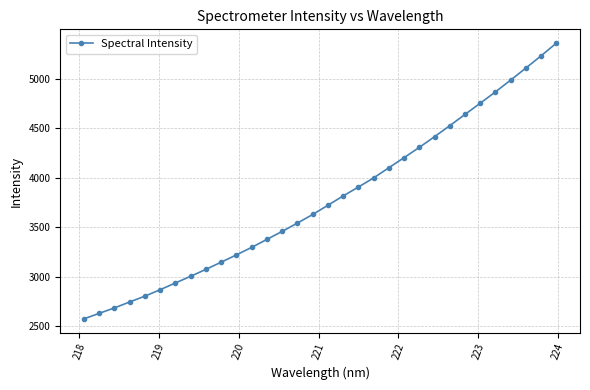

How many lines are shown in the chart?

1